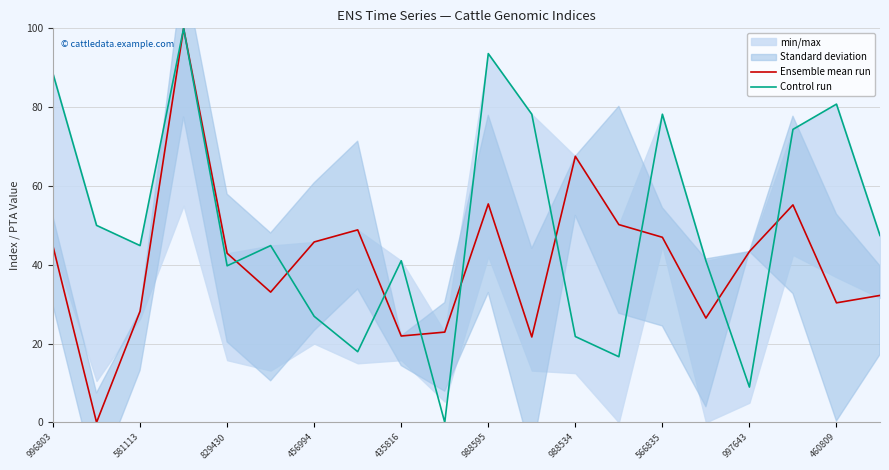

Reading left to right, extract all data points from this chart.

Ensemble mean run: 44.7	0.0	28.2	100.0	42.9	33.1	45.8	48.9	21.9	22.9	55.4	21.7	67.5	50.2	47.0	26.5	43.4	55.2	30.3	32.2
Control run: 88.5	50.0	44.9	100.0	39.7	44.9	26.9	17.9	41.0	0.0	93.6	78.2	21.8	16.7	78.2	41.0	9.0	74.4	80.8	47.4